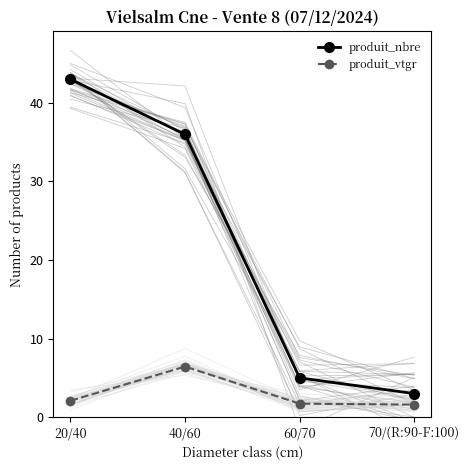

Which category has the highest value in the produit_nbre series?

20/40